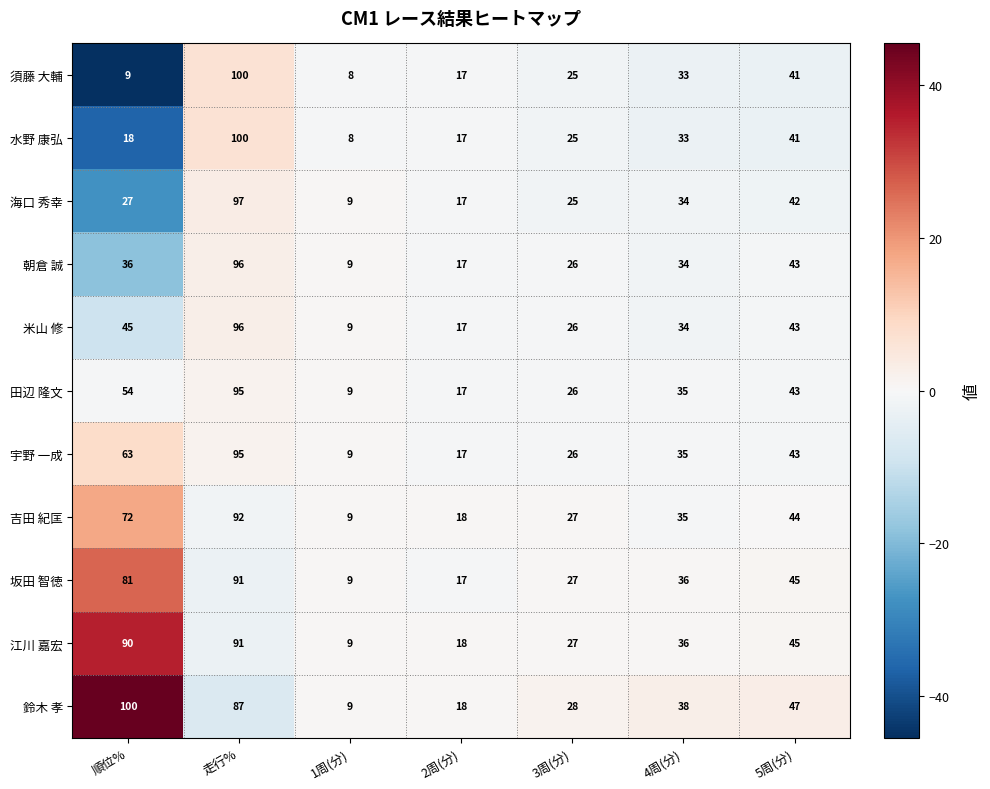

What is the highest value of the 江川 嘉宏 series?

91